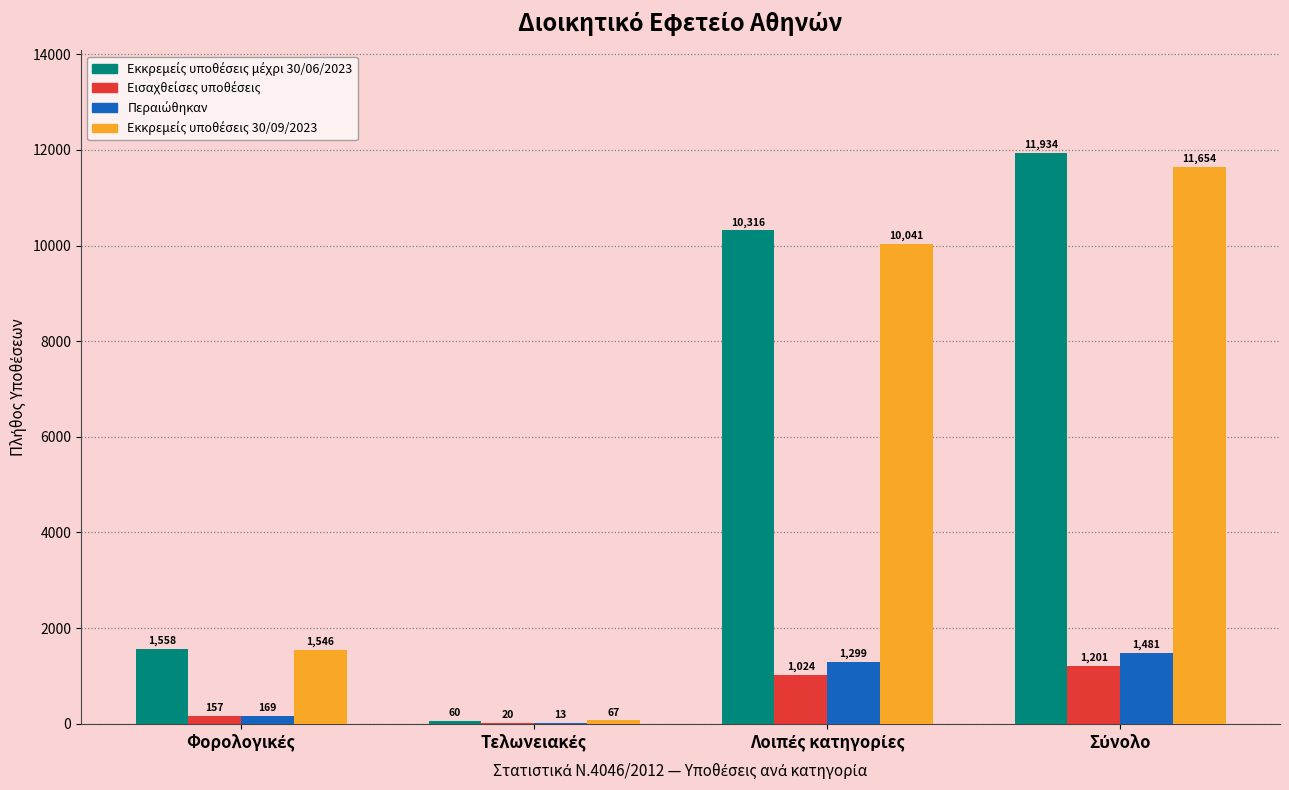

What is the greatest value displayed?

11934